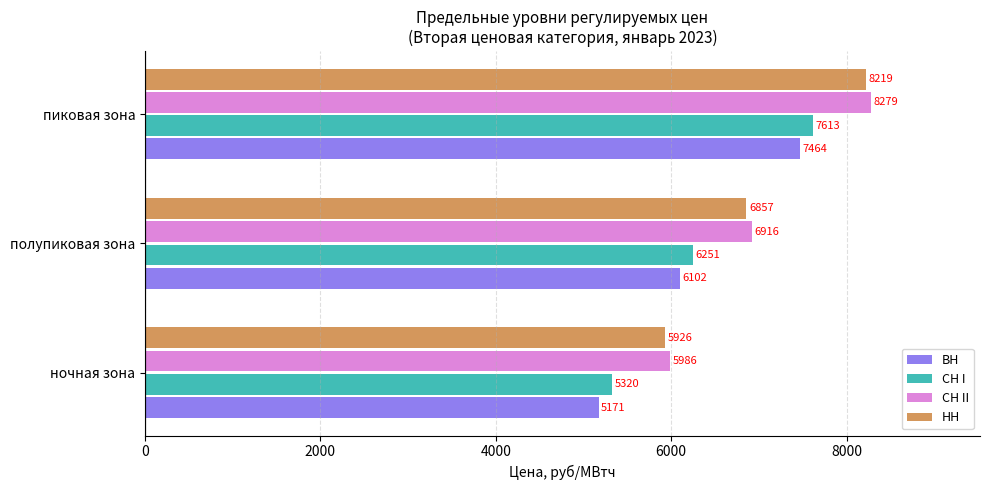

At which category is the sum across all series the highest?

пиковая зона